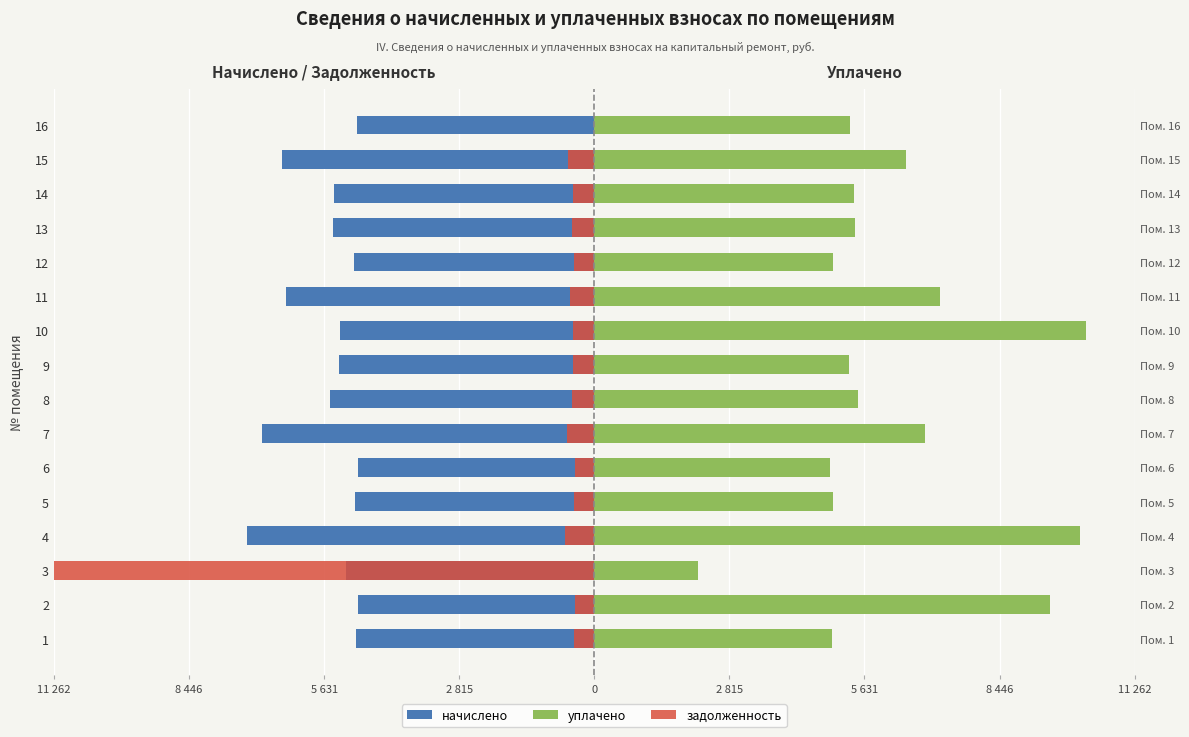

Which has a higher value, 16 or 2?

2